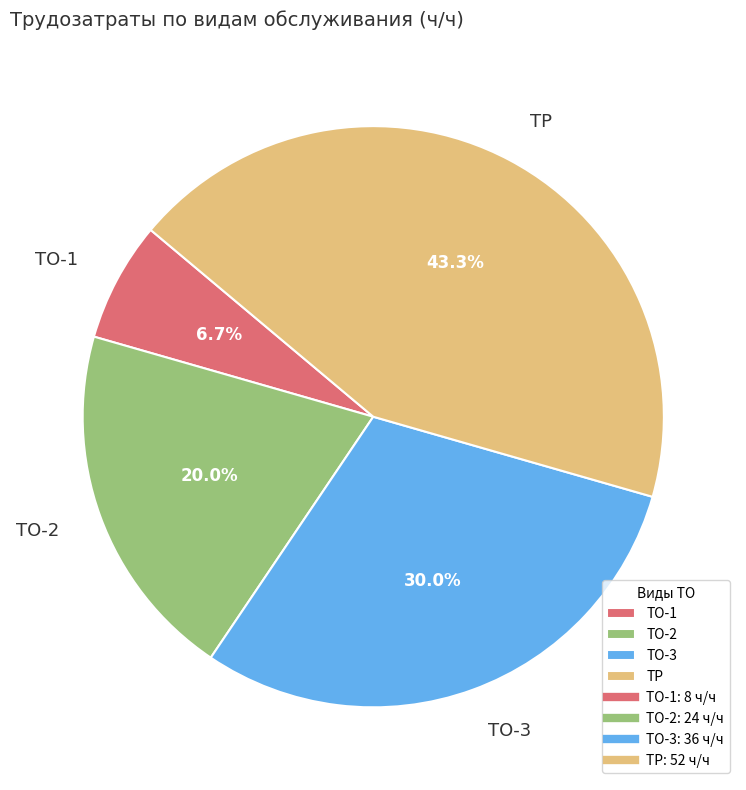

Rank the categories by value from highest to lowest.

ТР, ТО-3, ТО-2, ТО-1